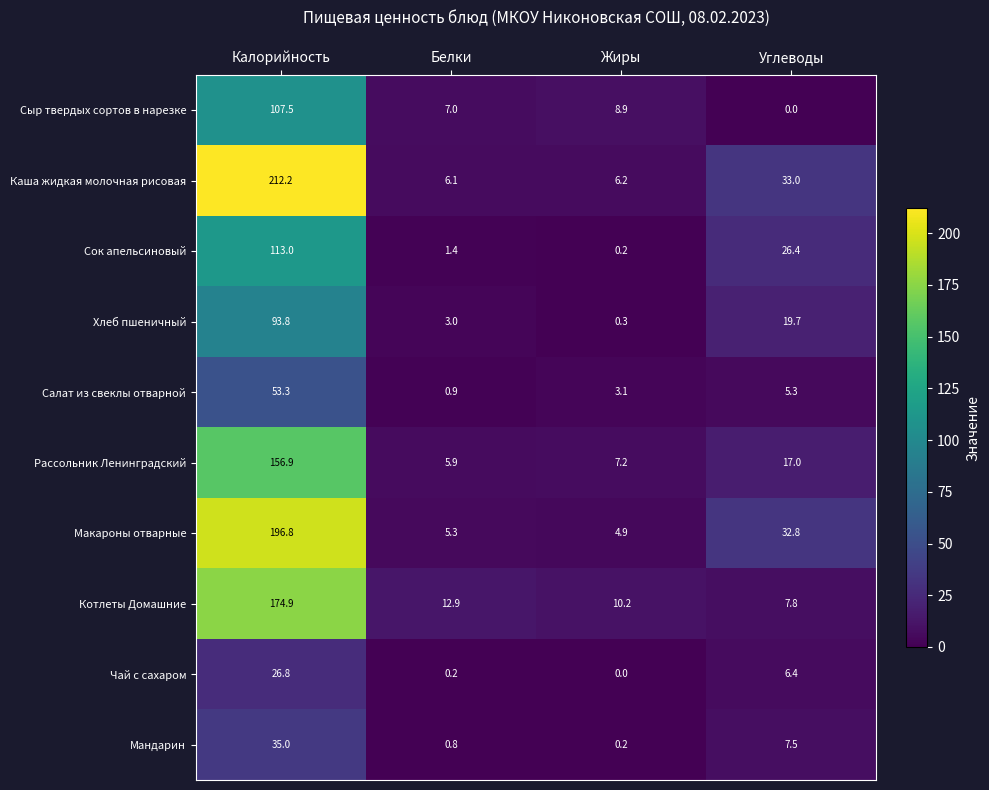

At Калорийность, list the series in order from smallest to largest.

Чай с сахаром, Мандарин, Салат из свеклы отварной, Хлеб пшеничный, Сыр твердых сортов в нарезке, Сок апельсиновый, Рассольник Ленинградский, Котлеты Домашние, Макароны отварные, Каша жидкая молочная рисовая